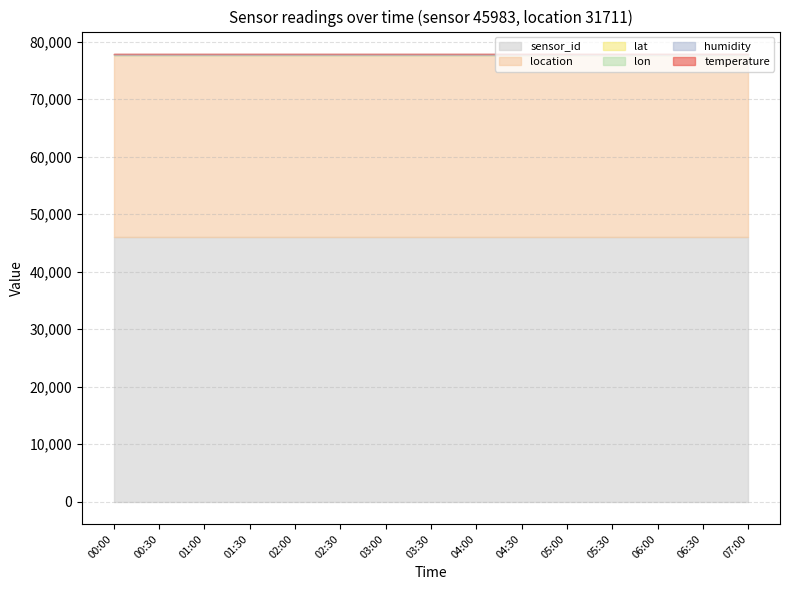

Is it true that location equals 31711.0 at 03:30?

True